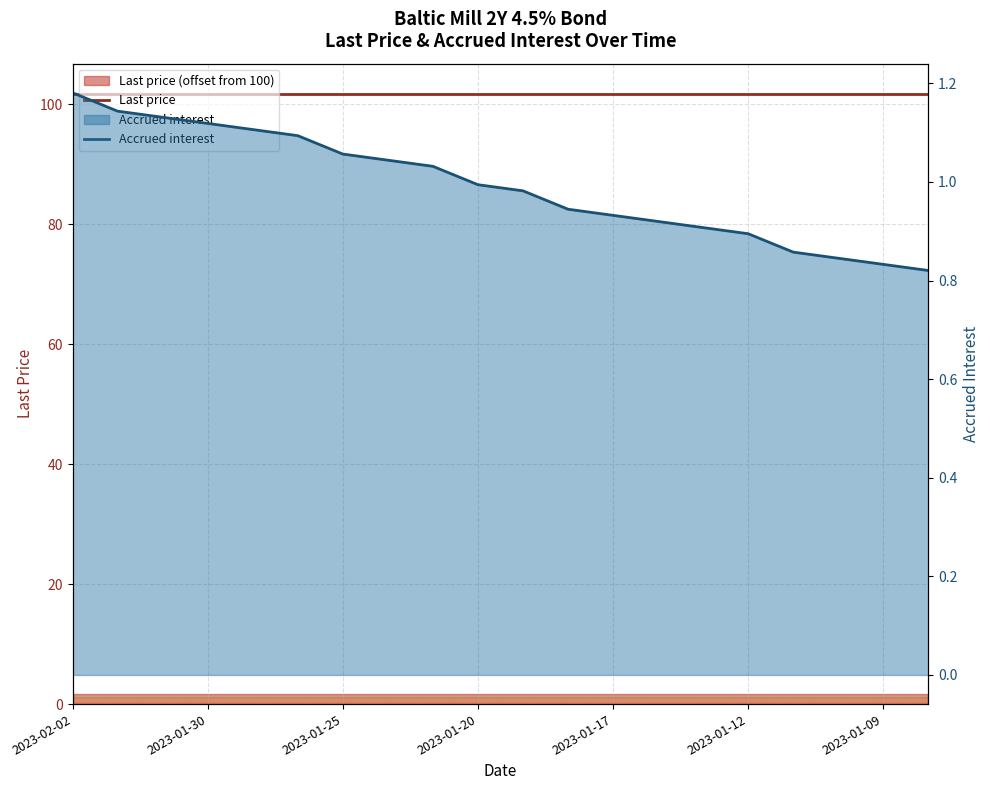

Rank the categories by value from lowest to highest.

2023-01-06, 2023-01-09, 2023-01-10, 2023-01-11, 2023-01-12, 2023-01-13, 2023-01-16, 2023-01-17, 2023-01-18, 2023-01-19, 2023-01-20, 2023-01-23, 2023-01-24, 2023-01-25, 2023-01-26, 2023-01-27, 2023-01-30, 2023-01-31, 2023-02-01, 2023-02-02